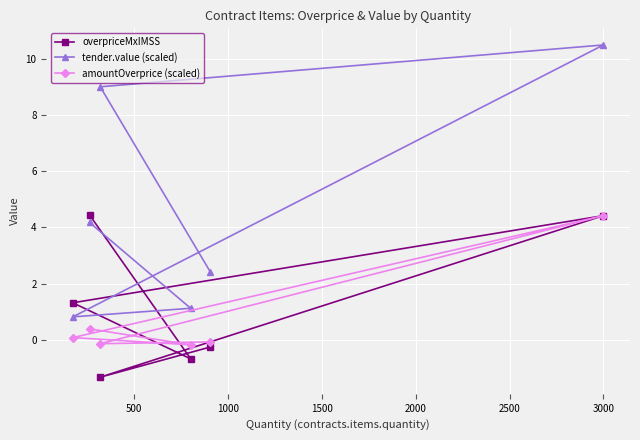

Which series has the largest total across all categories?

tender.value (scaled)